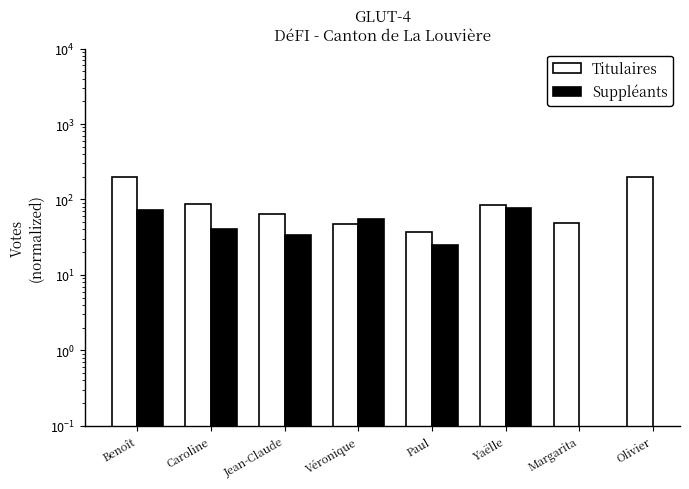

At how many categories does at least one series exceed 108?

2